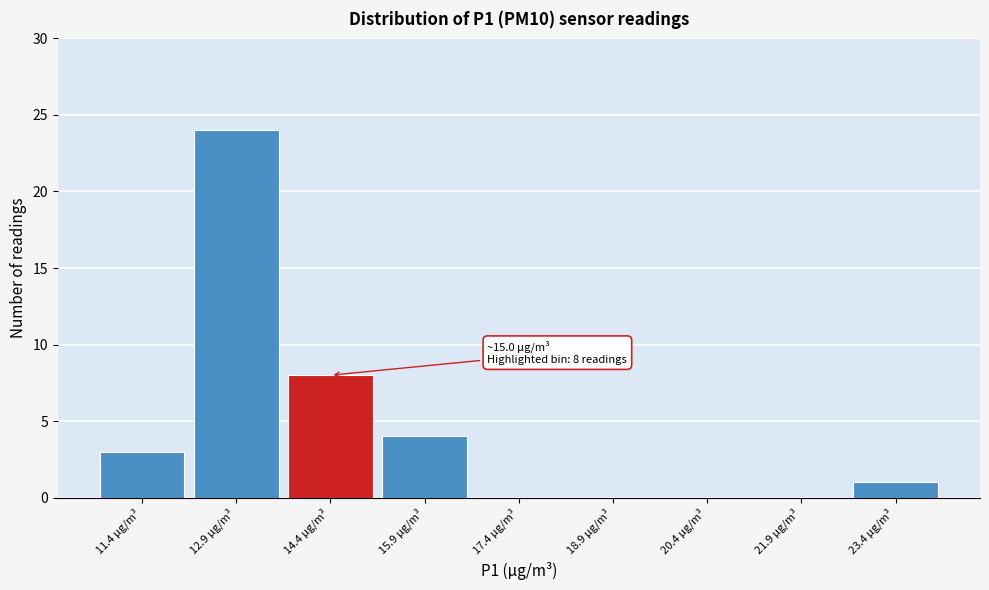

Reading left to right, what are all the values shown in this chart?

11.4 µg/m³=3	12.9 µg/m³=24	14.4 µg/m³=8	15.9 µg/m³=4	17.4 µg/m³=0	18.9 µg/m³=0	20.4 µg/m³=0	21.9 µg/m³=0	23.4 µg/m³=1